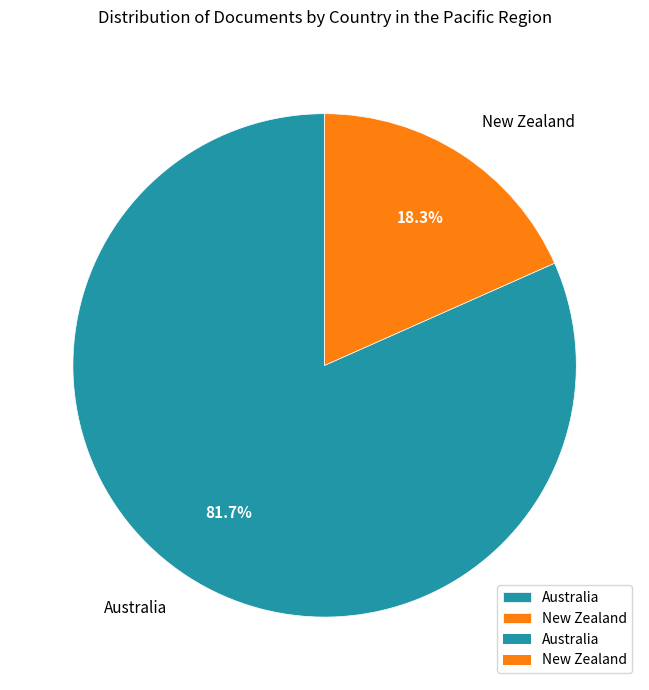

What percentage do New Zealand and Australia together represent?

100.0%